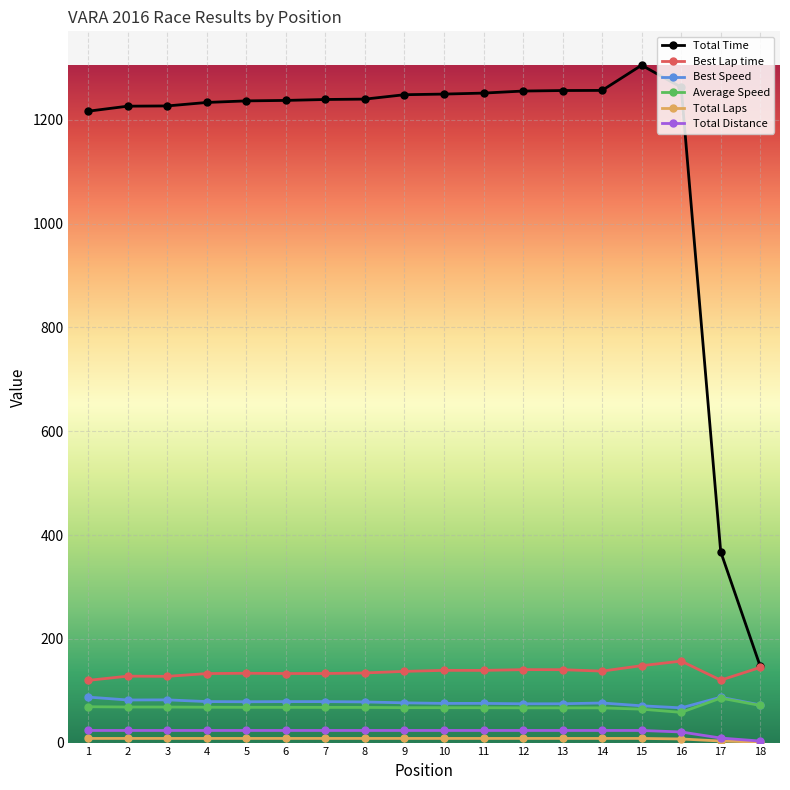

What is the greatest value displayed?

1305.5